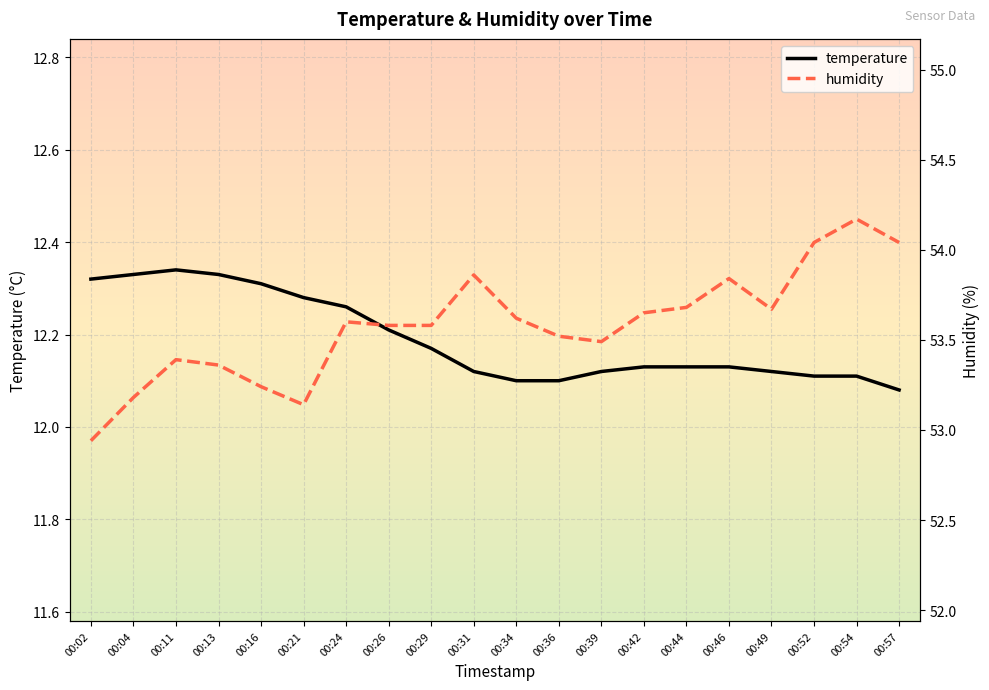

Between 00:04 and 00:13, which series saw the biggest shift?

humidity